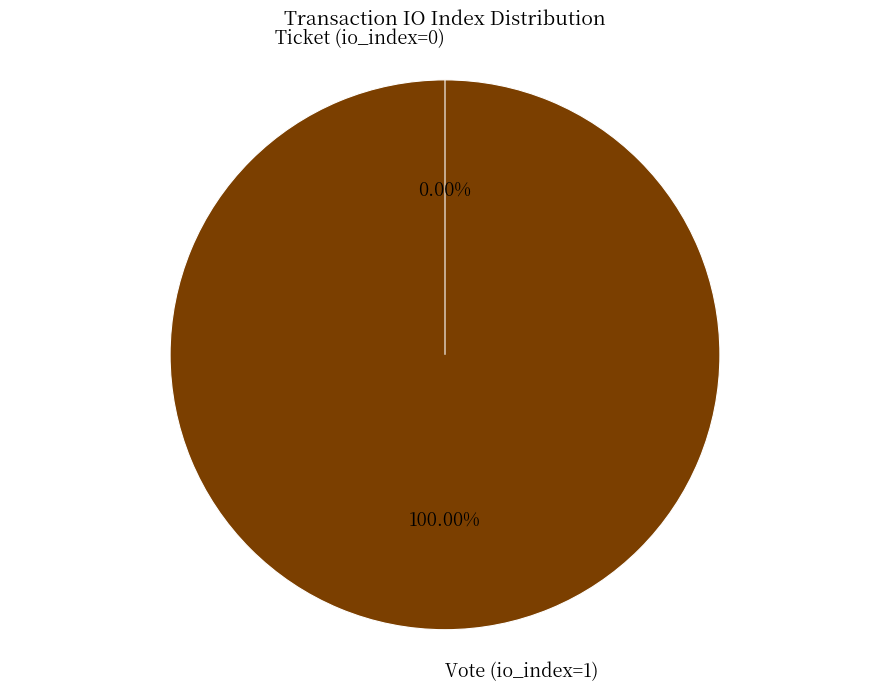

True or false: Ticket (io_index=0) accounts for 0% of the total.

True